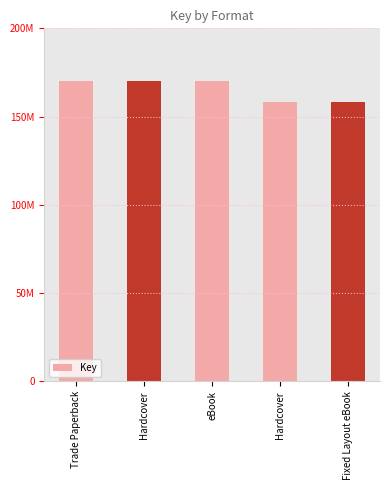

Which has a higher value, Hardcover or Hardcover?

Hardcover